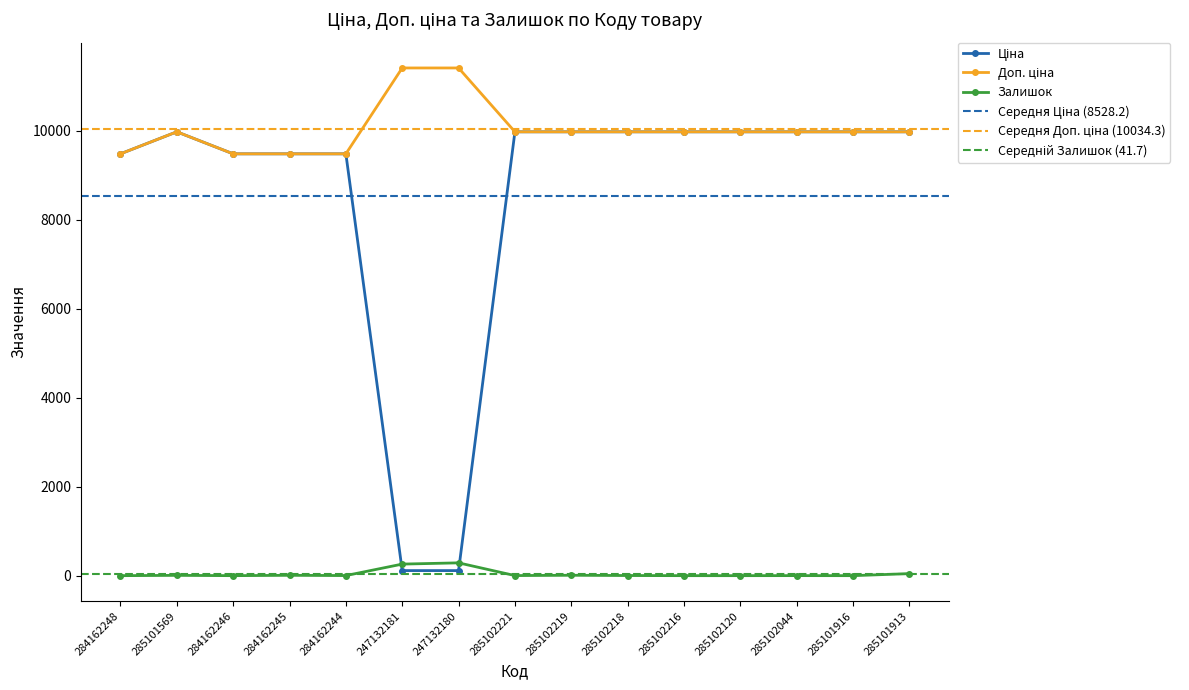

How many values in the Залишок series are below 2?

6